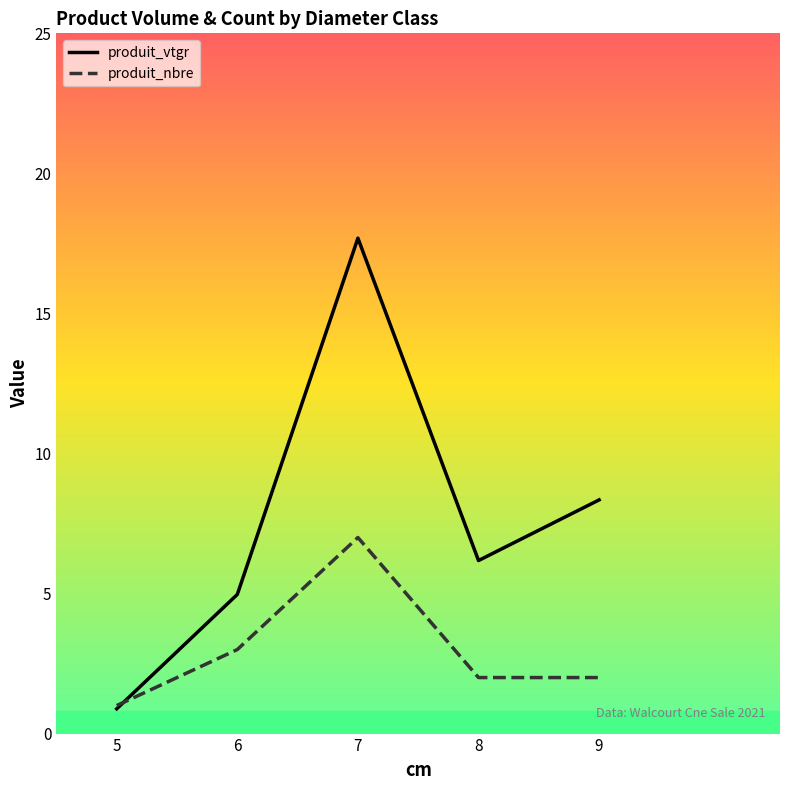

What is the total value across all series at 9?

10.3